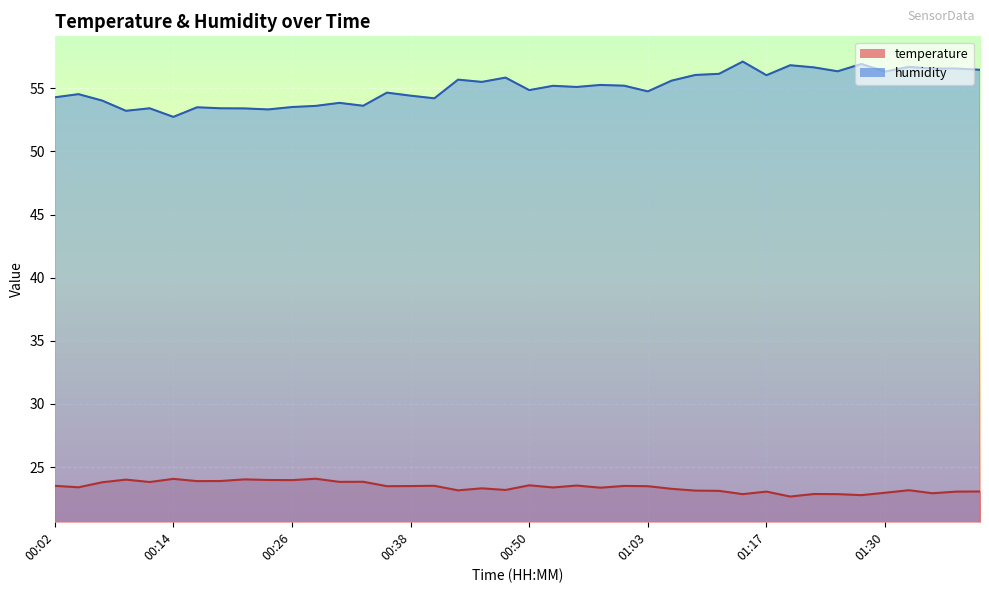

What are all the series names shown in the legend?

temperature, humidity